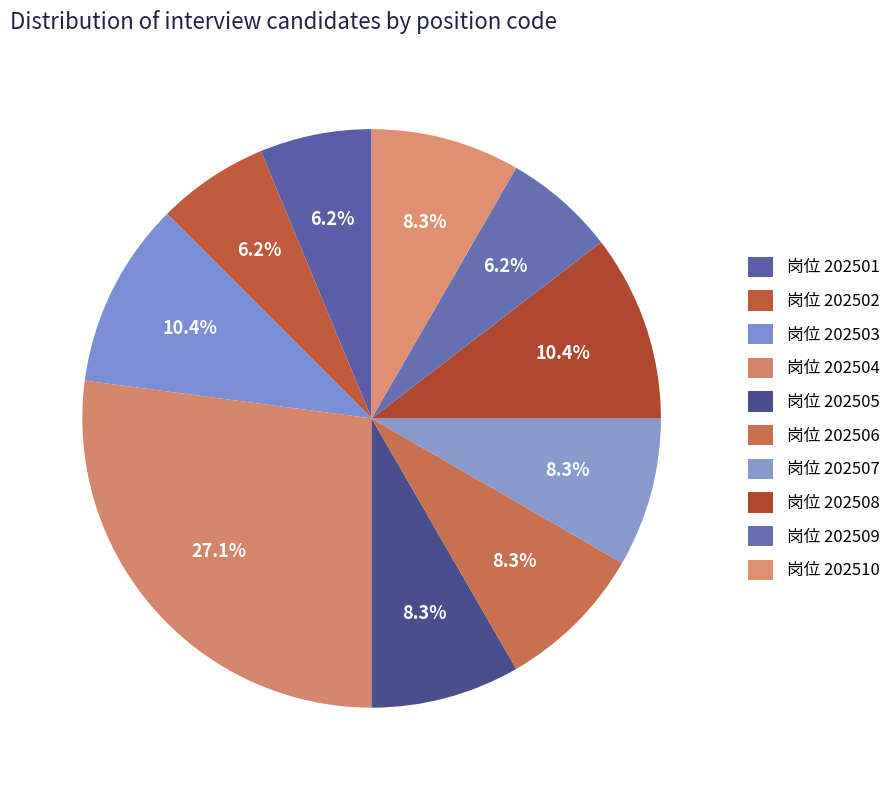

Does any single category account for the majority?

No